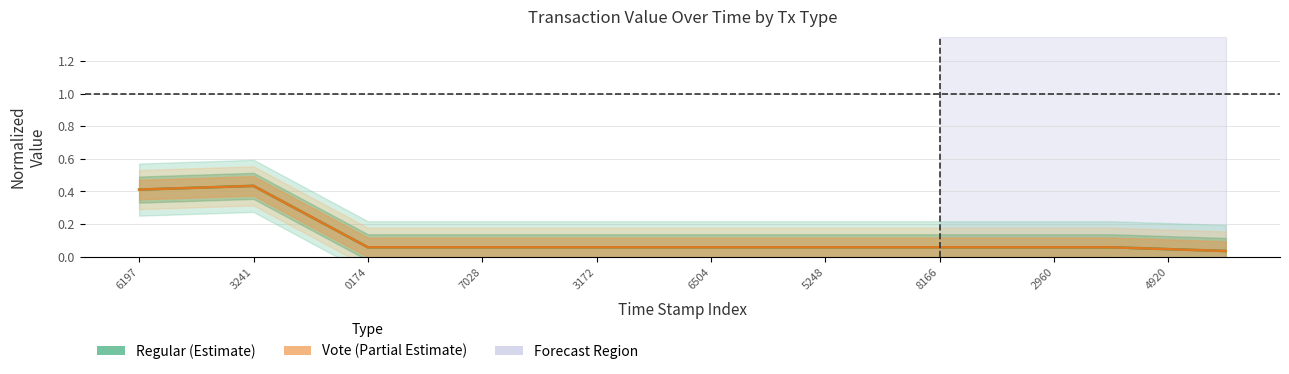

The Vote (Partial Estimate) series shows 0.1 at 7028. True or false?

True